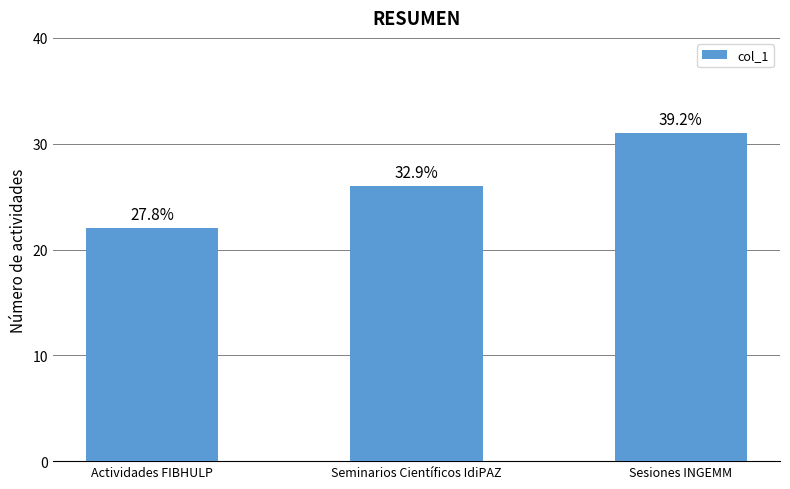

The chart shows a value of 22 at Actividades FIBHULP. True or false?

True